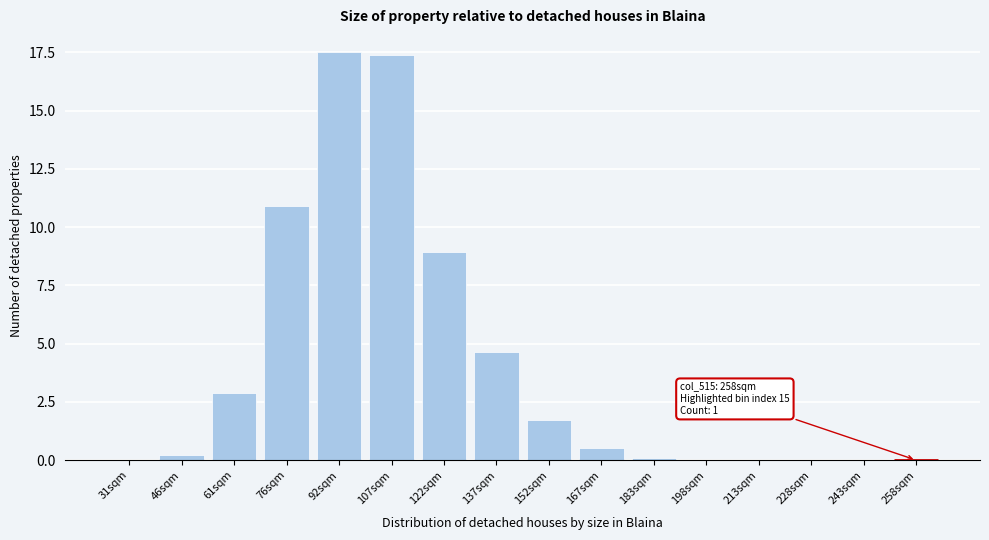

At which label is the value closest to 8?

122sqm